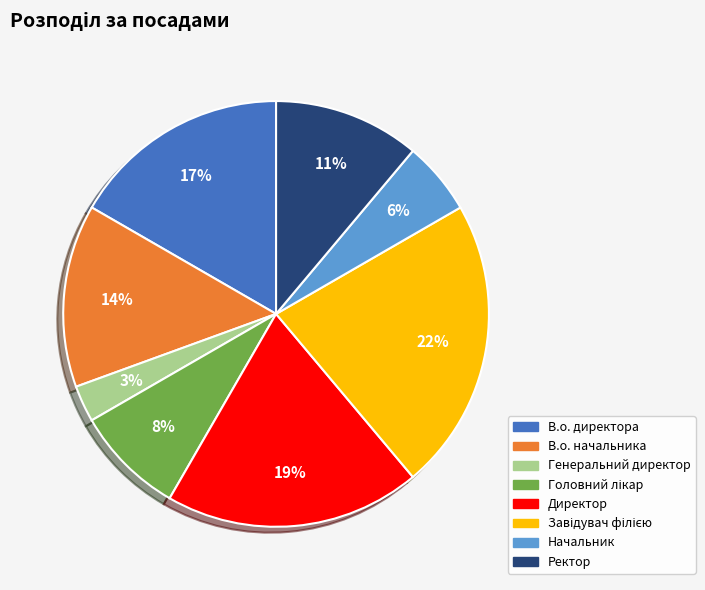

How many slices are in this pie chart?

8